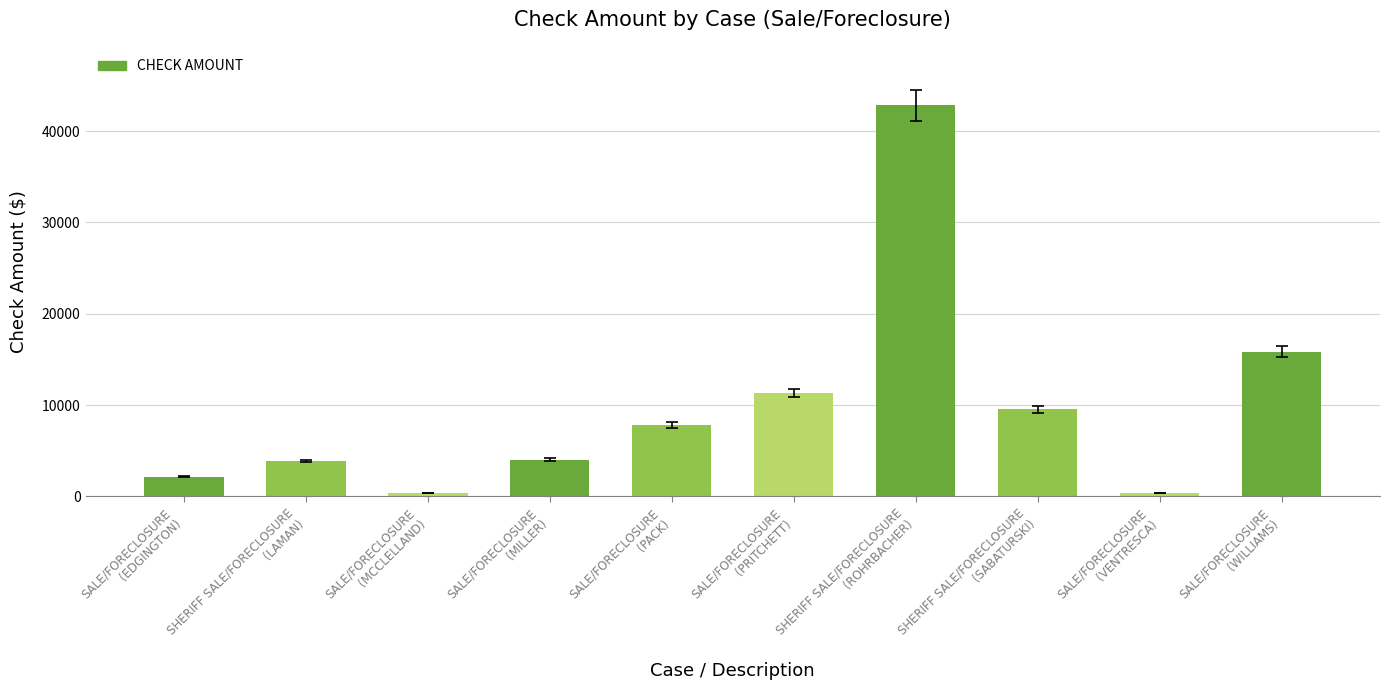

What is the ratio of the value at SALE/FORECLOSURE
(EDGINGTON) to the value at SALE/FORECLOSURE
(PACK)?

0.3